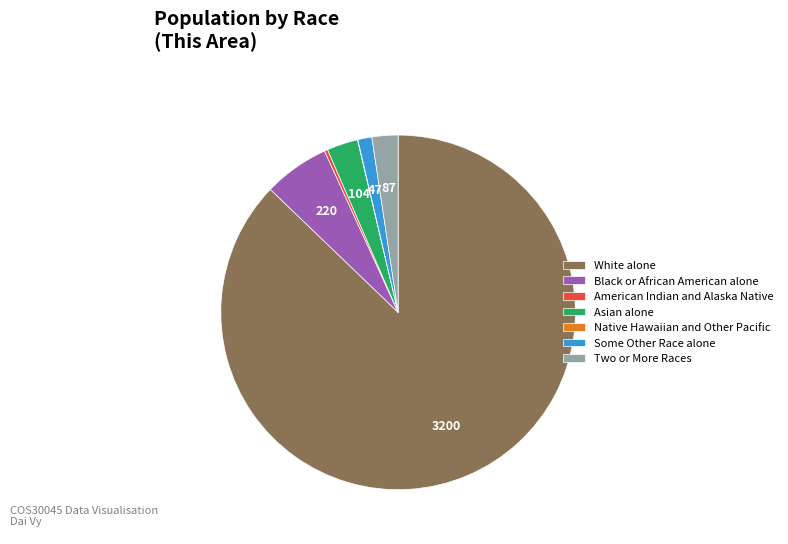

What is the majority slice?

White alone